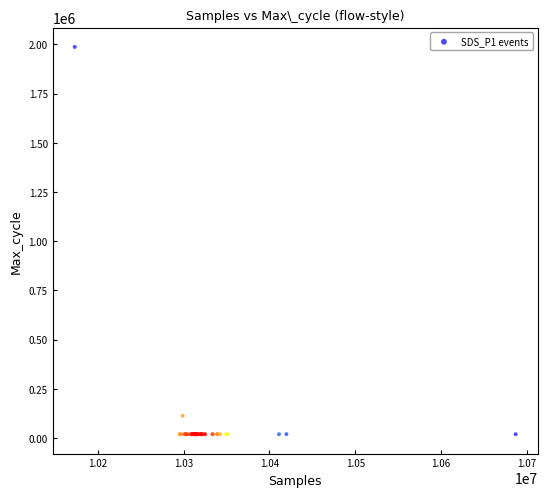

What Y value in the scatter plot is closest to 1003467?

113890